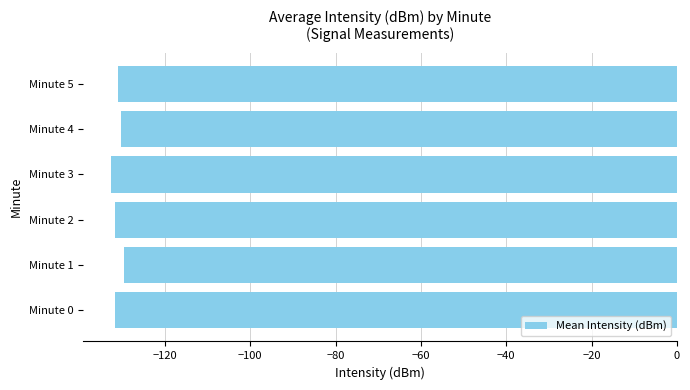

What is the sum of all values?

-786.9